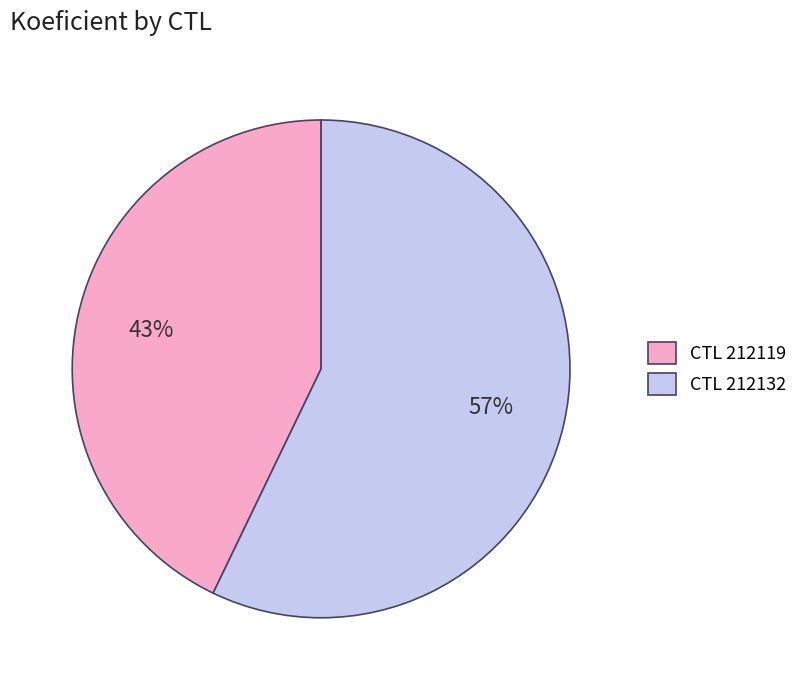

Is it true that CTL 212132 is 57% of the pie?

True